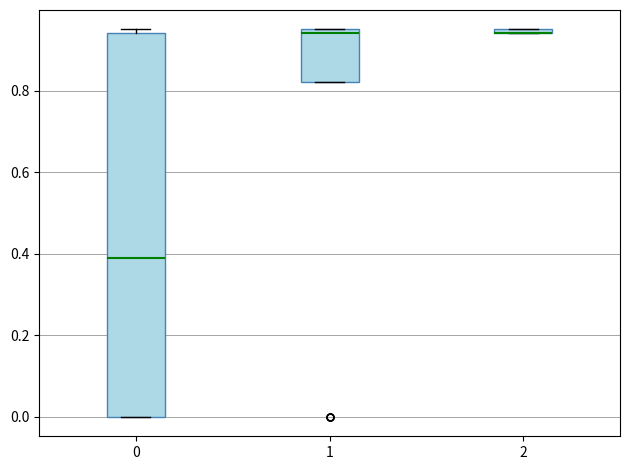

Where is the lower edge of the box at x = 1 on the y-axis? The values are not printed on the chart, so give them approximately, as read against the axis.

0.82